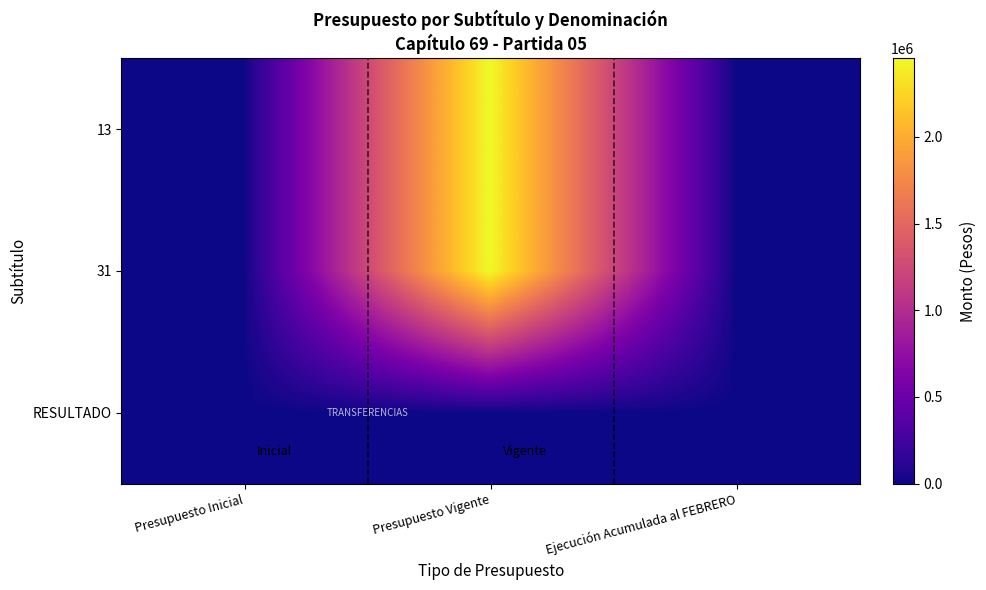

At how many categories does at least one series exceed 2234678?

1